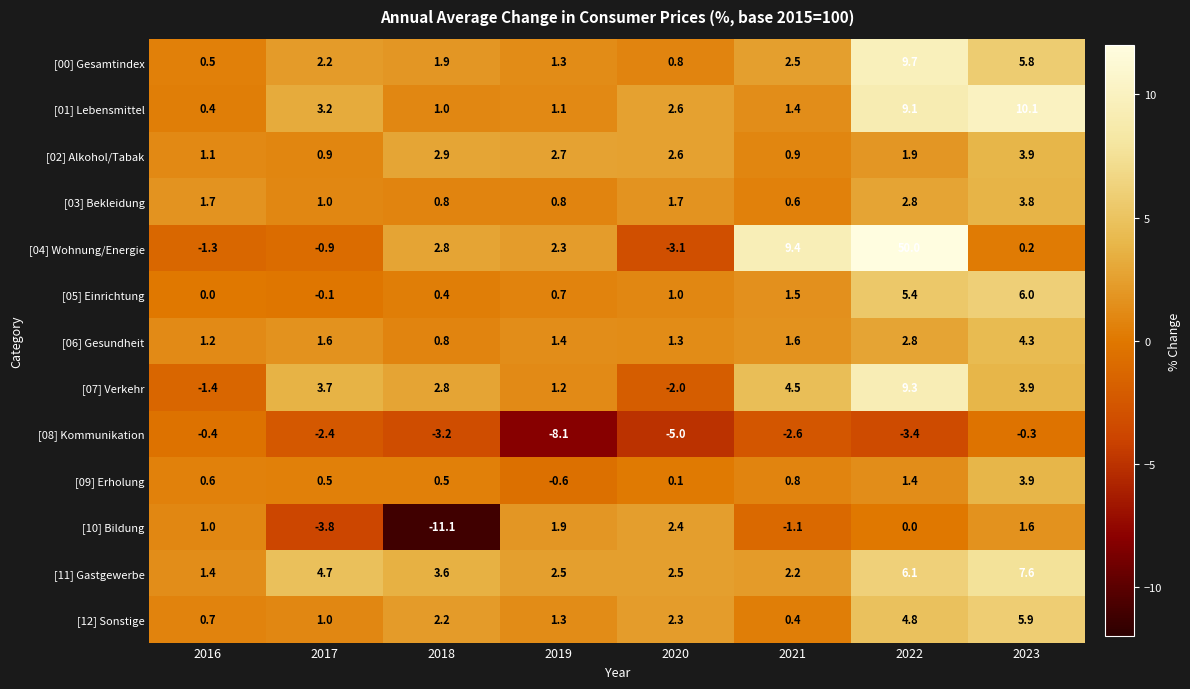

Which category has the highest value in the [10] Bildung series?

2020